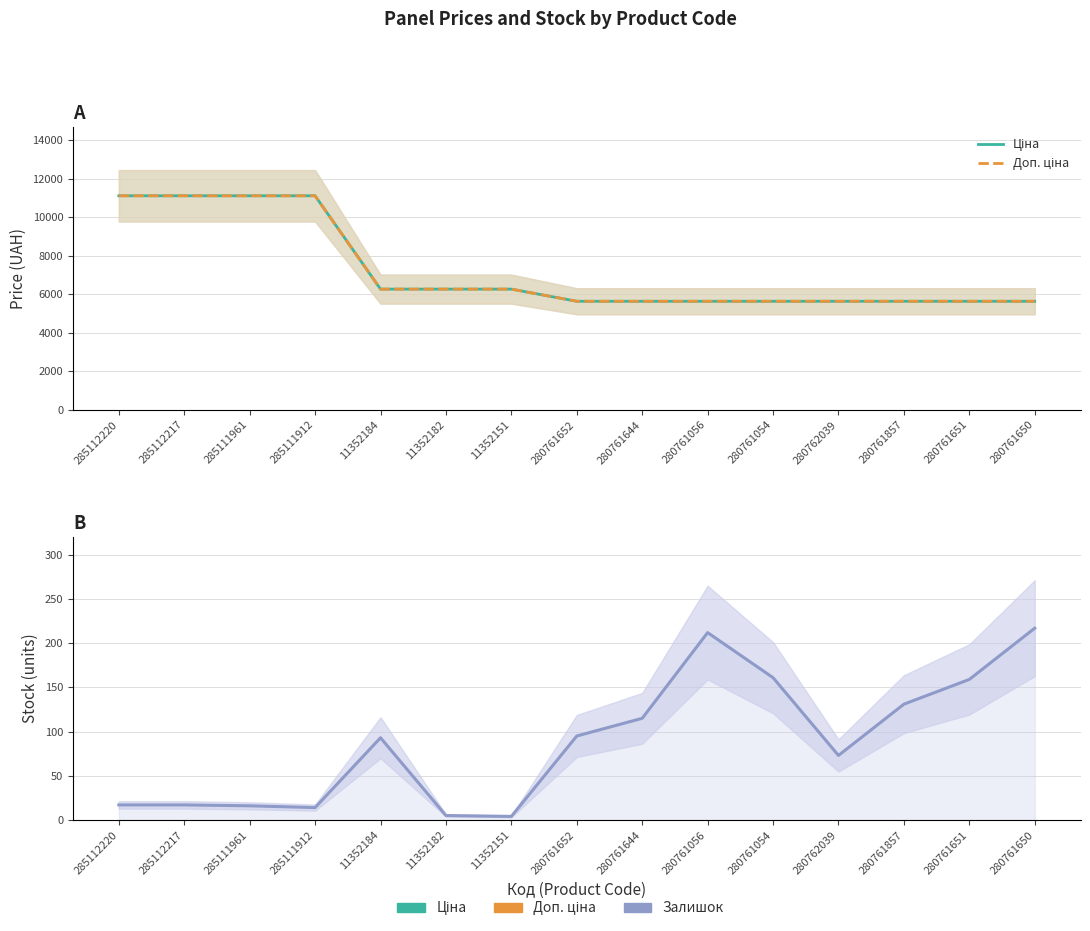

What is the minimum value for Доп. ціна?

5636.0